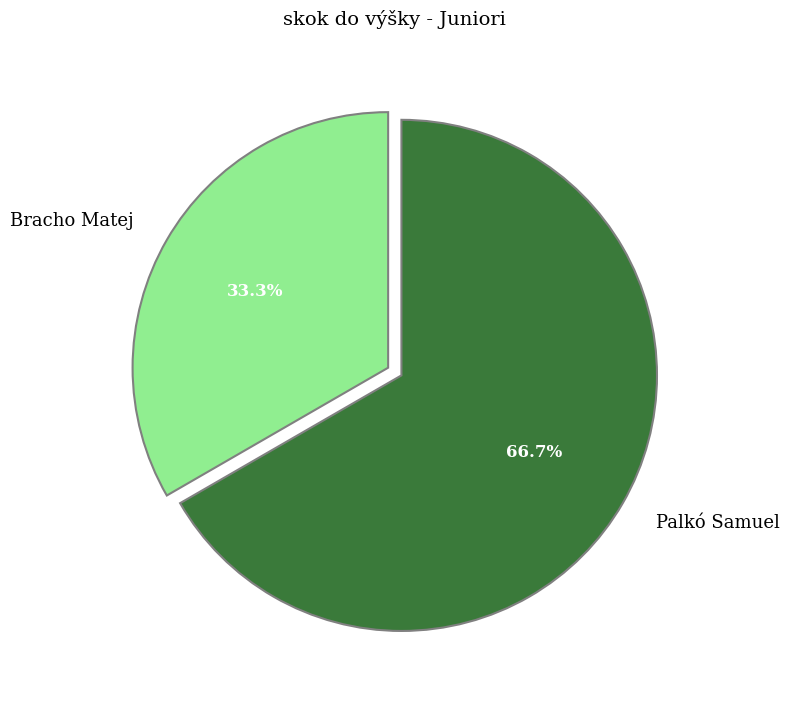

Does Bracho Matej represent more than half of the total?

No